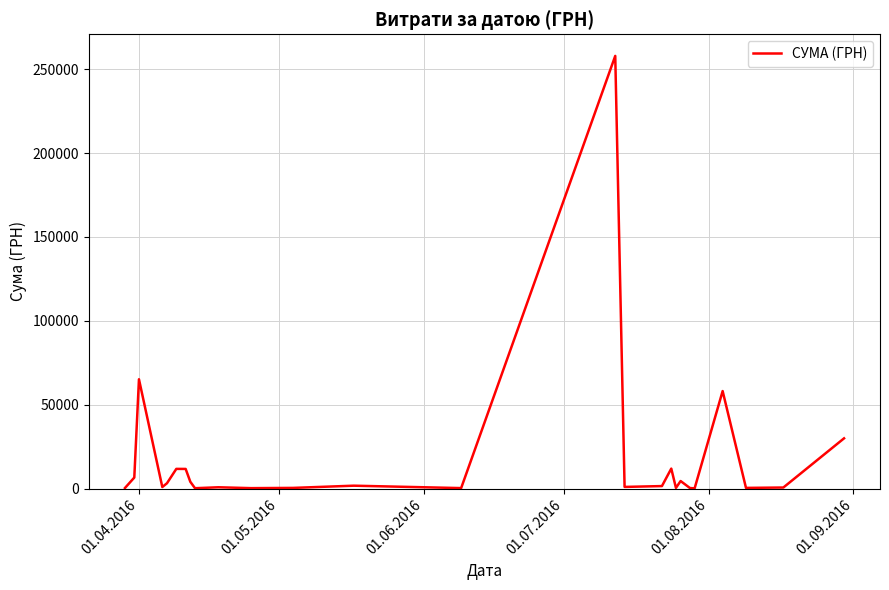

What is the greatest value displayed?

258001.8